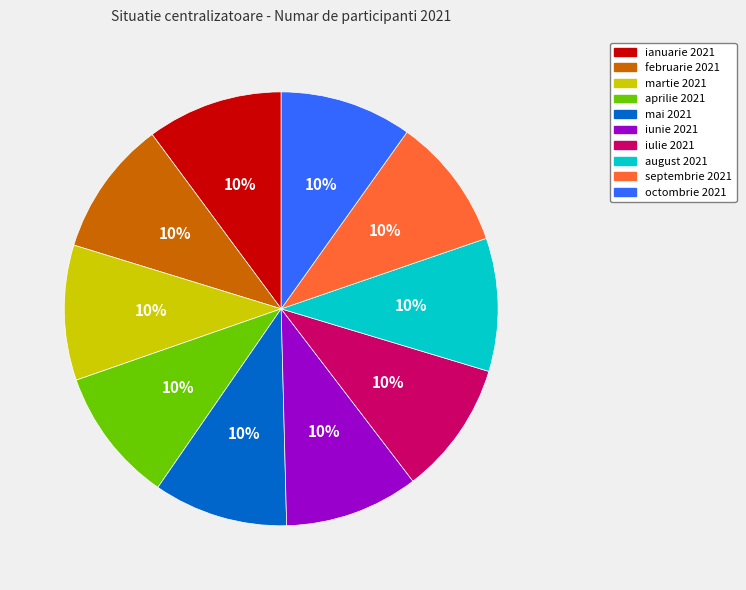

What is the ratio of the value at august 2021 to the value at februarie 2021?

1.0